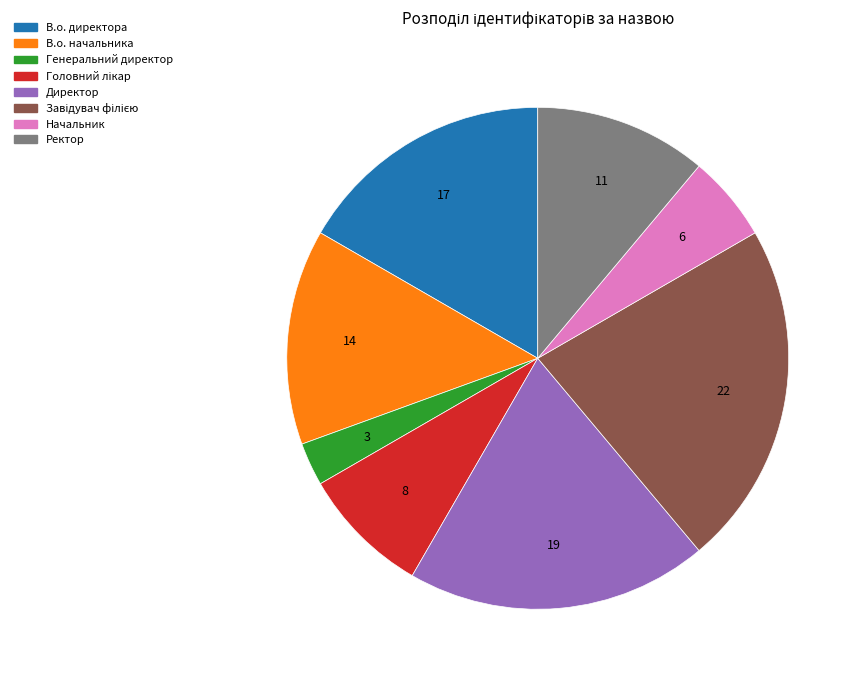

Is it true that Начальник is 1% of the pie?

False